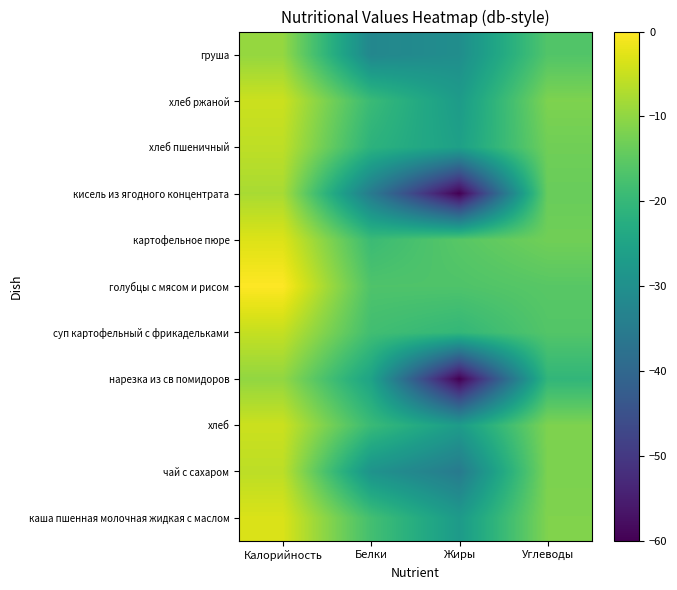

Between Калорийность and Углеводы, which series saw the biggest shift?

голубцы с мясом и рисом